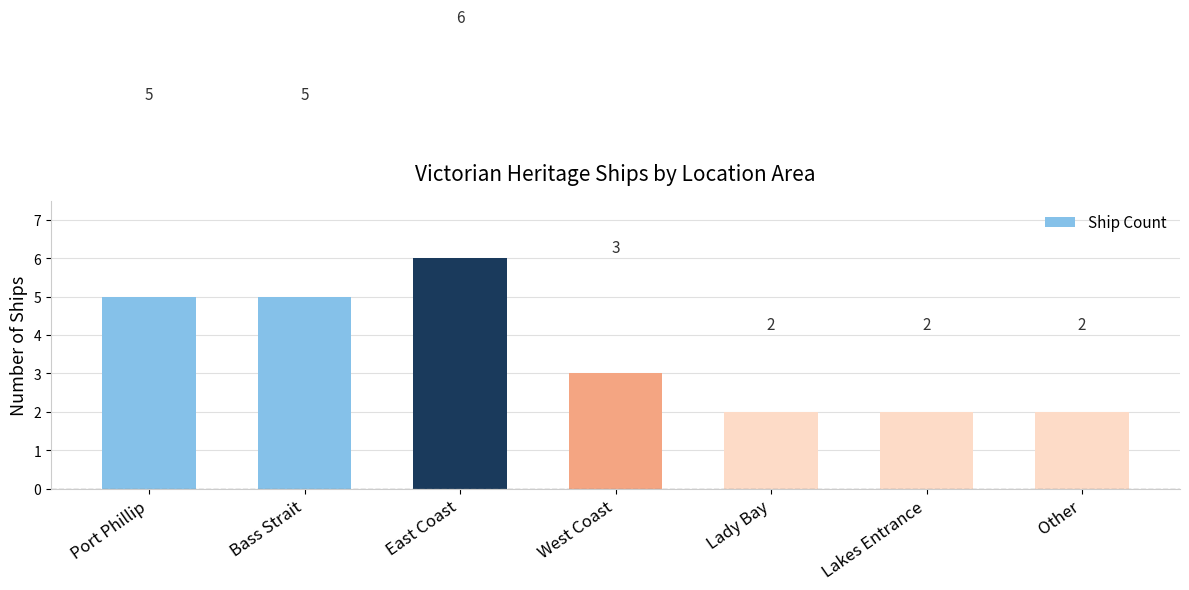

Approximately how many times larger is the value at Lakes Entrance compared to West Coast?

0.7